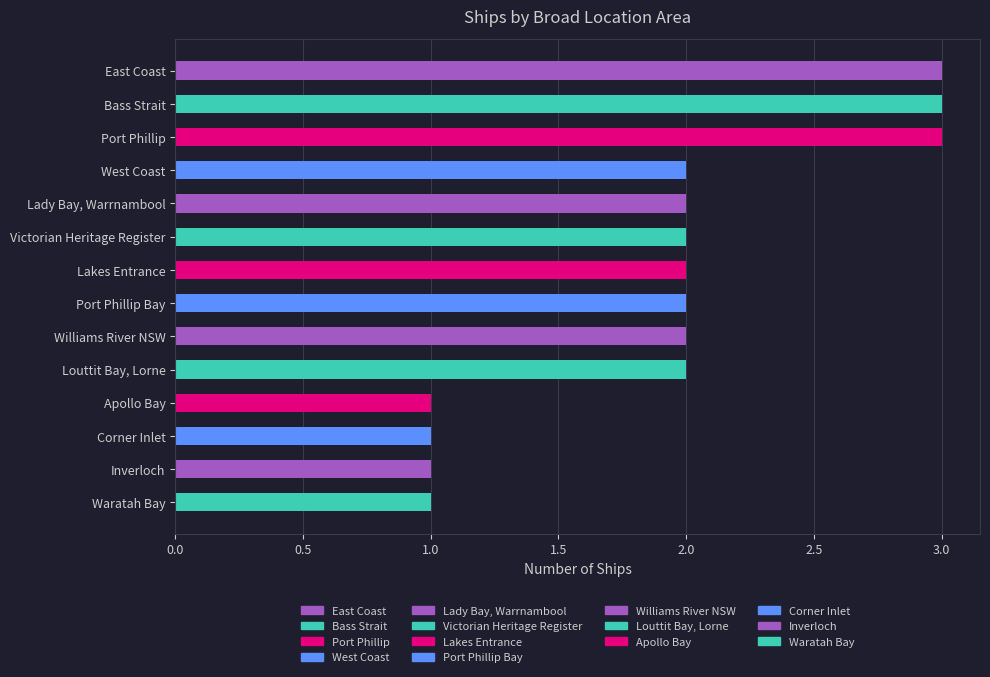

Count the number of categories in the chart.

14